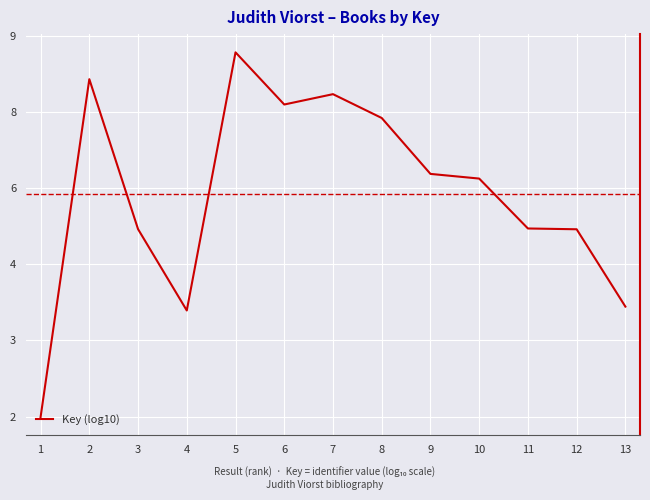

Which category has the highest value across all series?

5